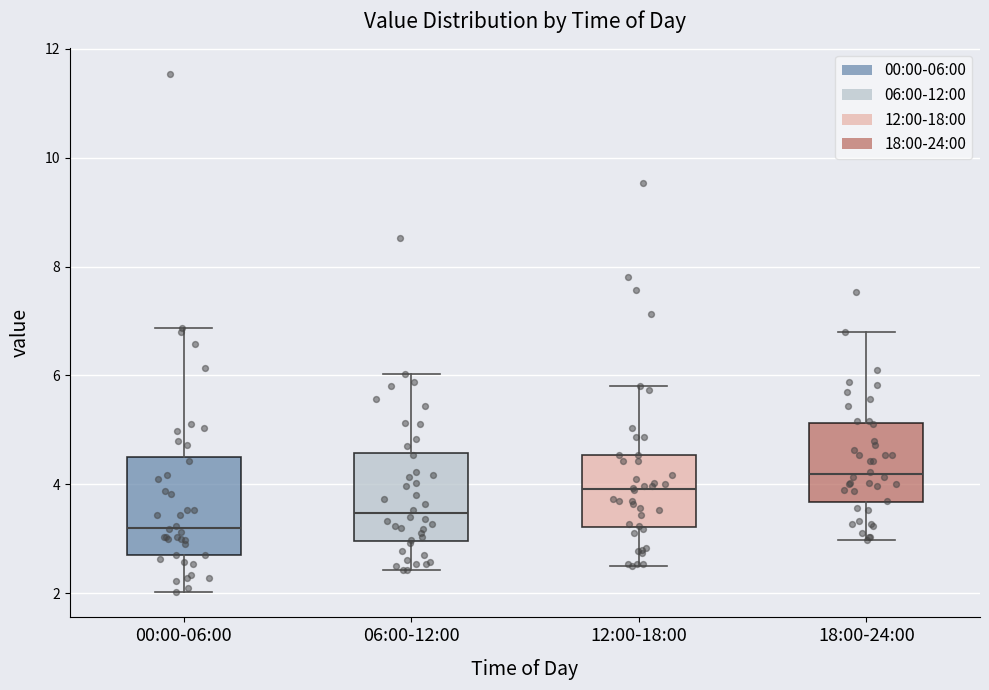

Where is the upper edge of the box for 00:00-06:00 on the y-axis? The values are not printed on the chart, so give them approximately, as read against the axis.

4.6